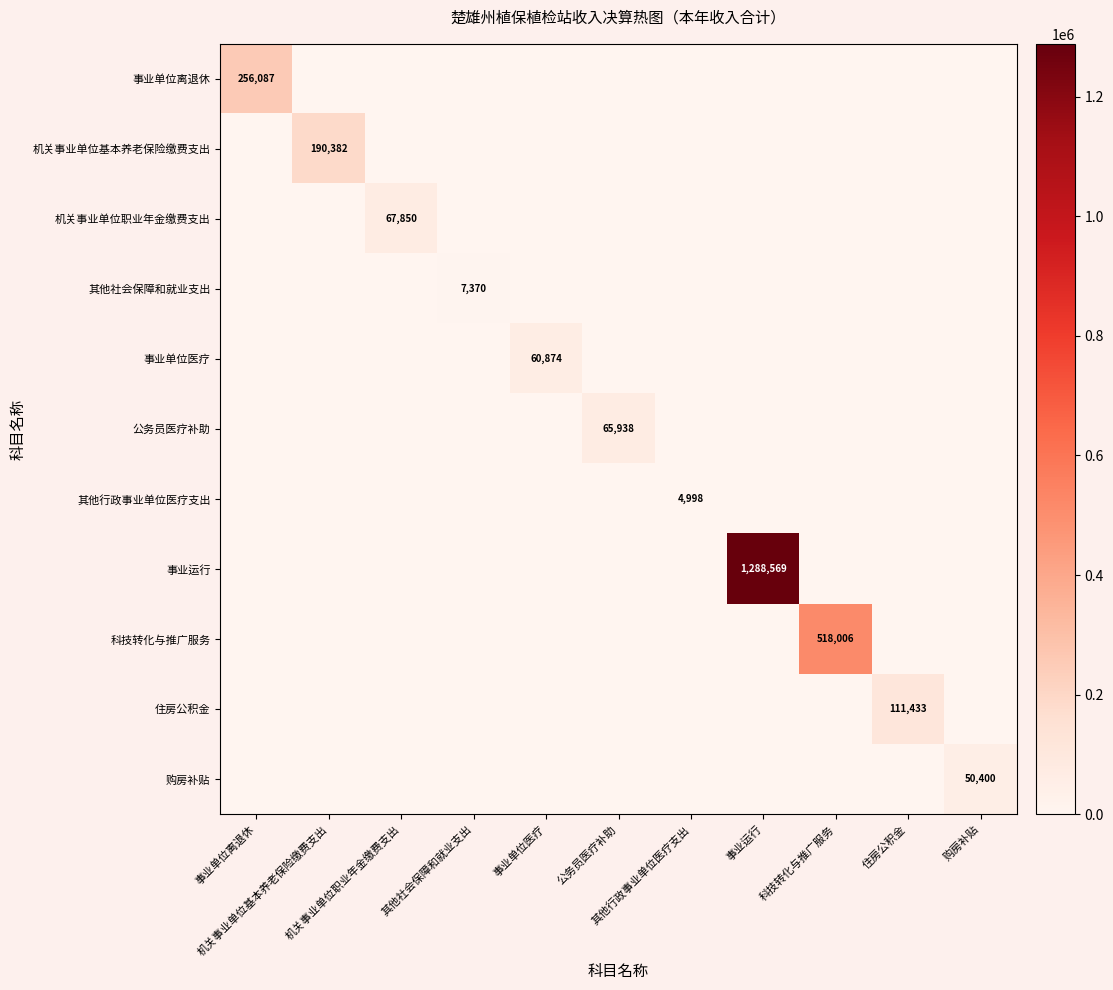

What is the difference between the 其他行政事业单位医疗支出 values at 事业单位离退休 and 其他行政事业单位医疗支出?

4998.0